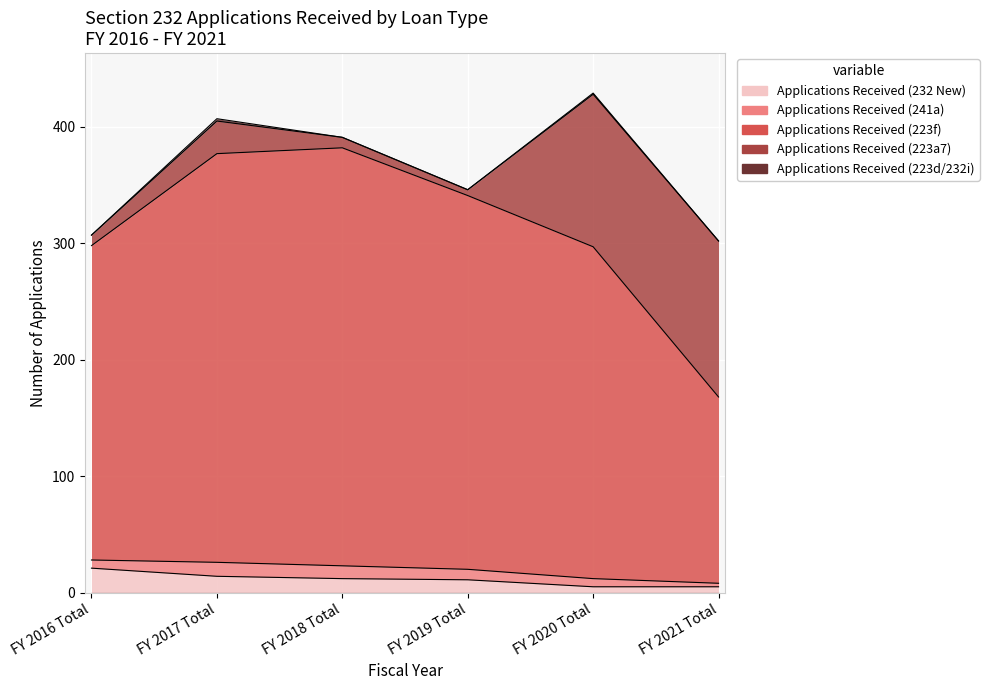

What is the maximum value for Applications Received (223d/232i)?

2